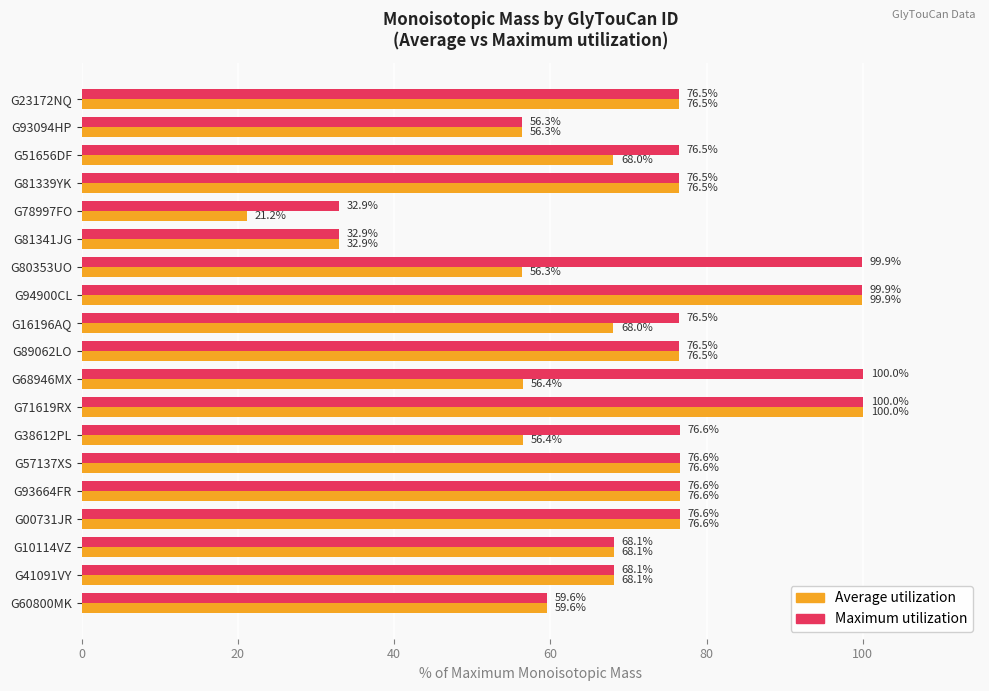

At which label is Average utilization closest to 60?

G60800MK